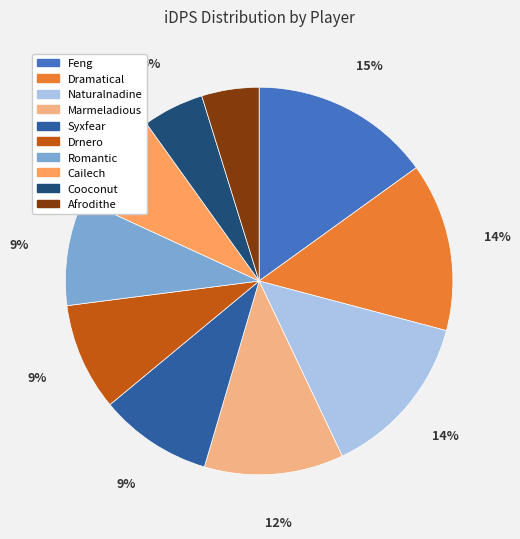

Which has a higher value, Cooconut or Marmeladious?

Marmeladious